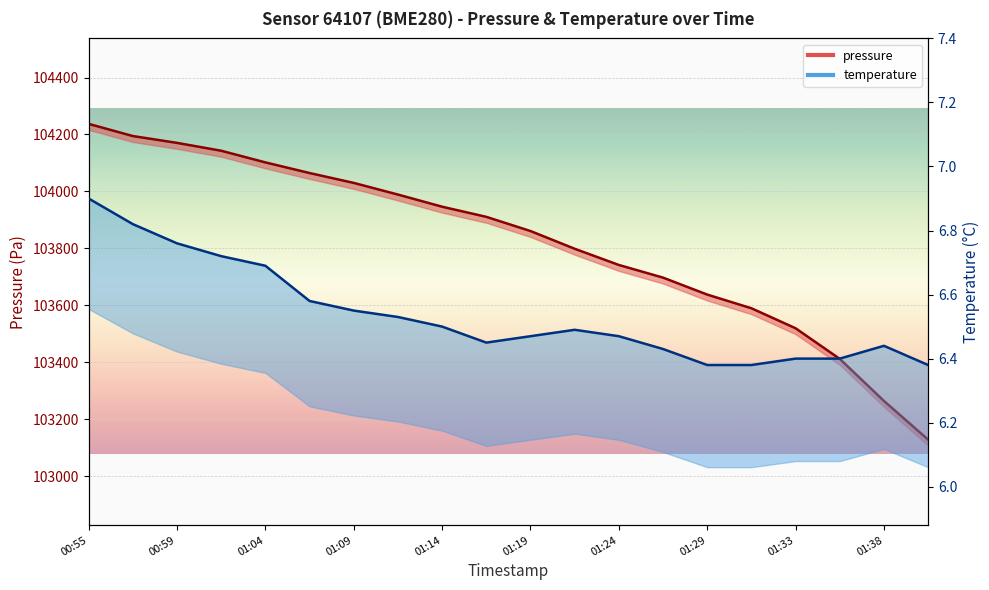

True or false: pressure has a value of 184583.4 at 01:04.

False